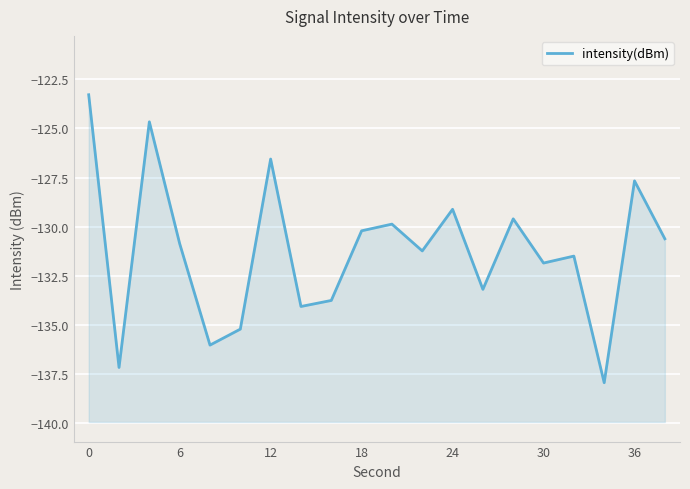

True or false: the data shows -184.7 at 14.

False